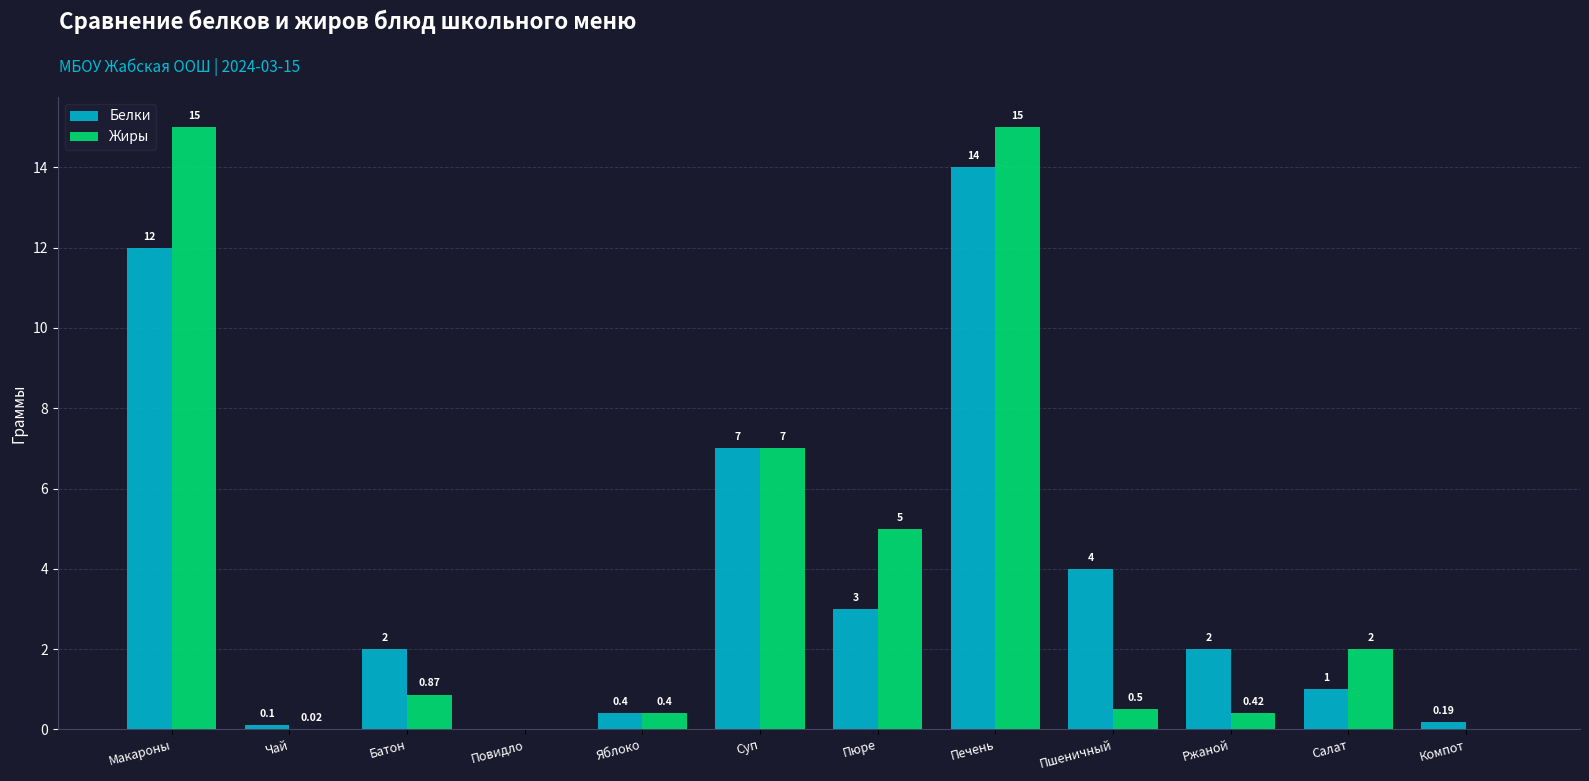

Where is Жиры nearest to the value 7?

Суп